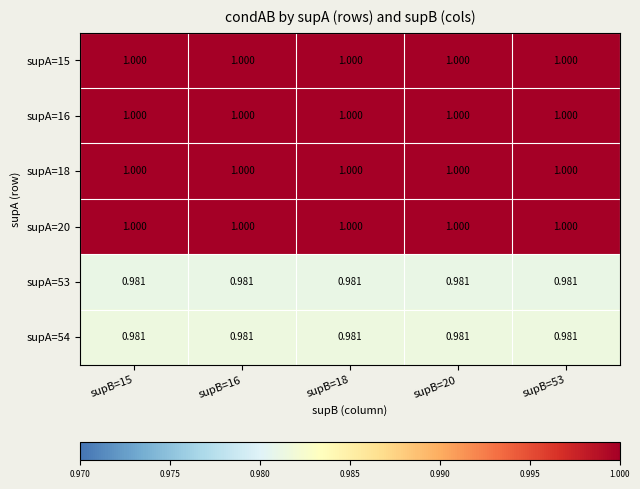

Is the value of supA=15 at supB=15 greater than the value of supA=54 at supB=16?

Yes